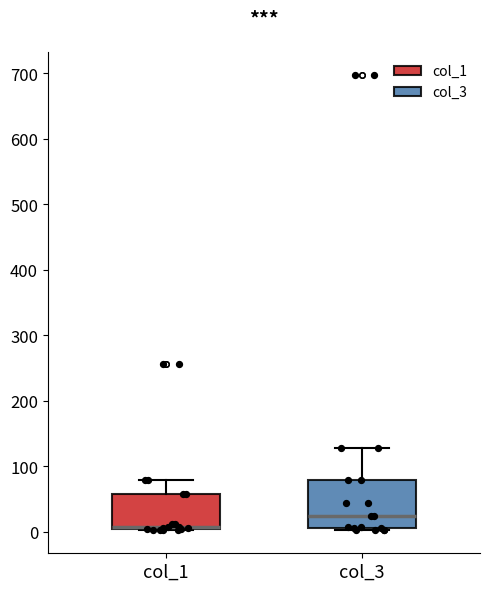

Which box's median line is the lowest?

col_1